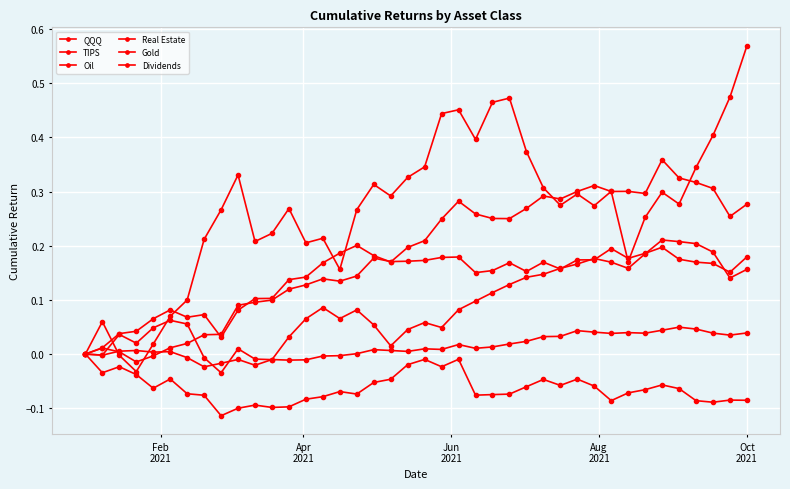

True or false: Gold and Dividends cross at least once.

False